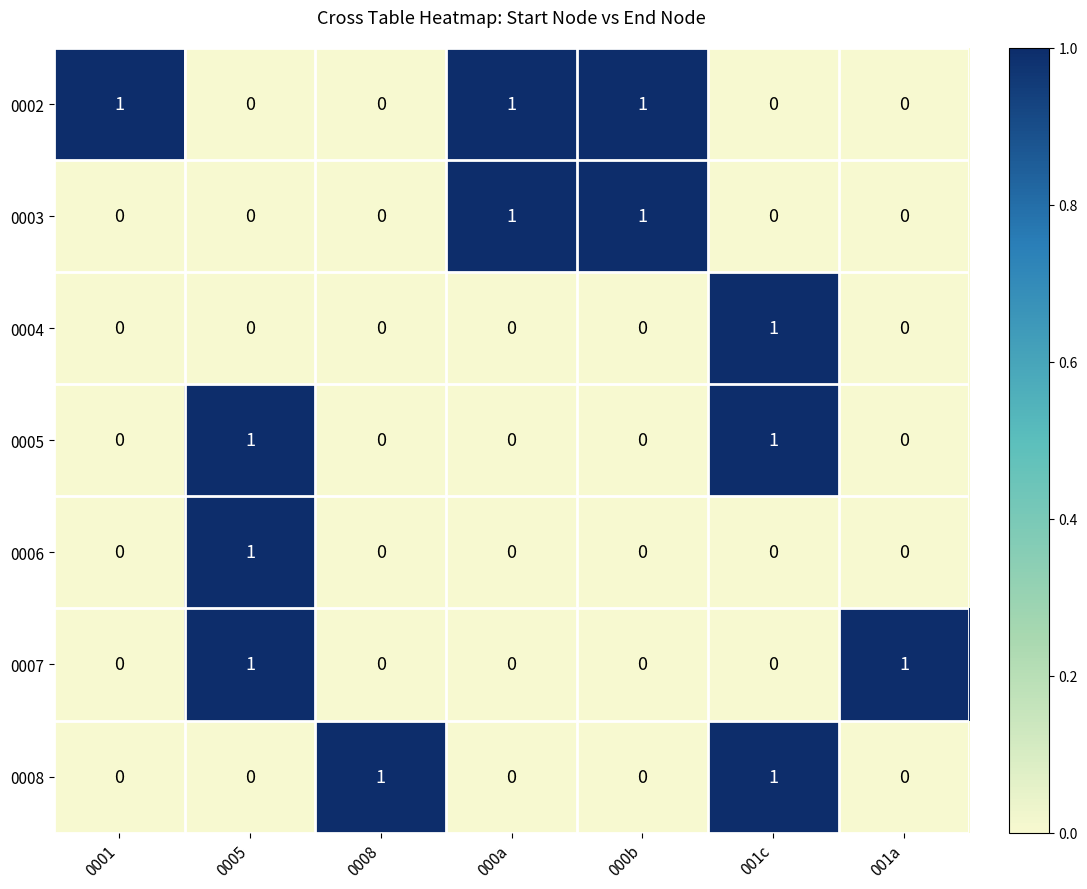

The 0002 series shows 0 at 0008. True or false?

True